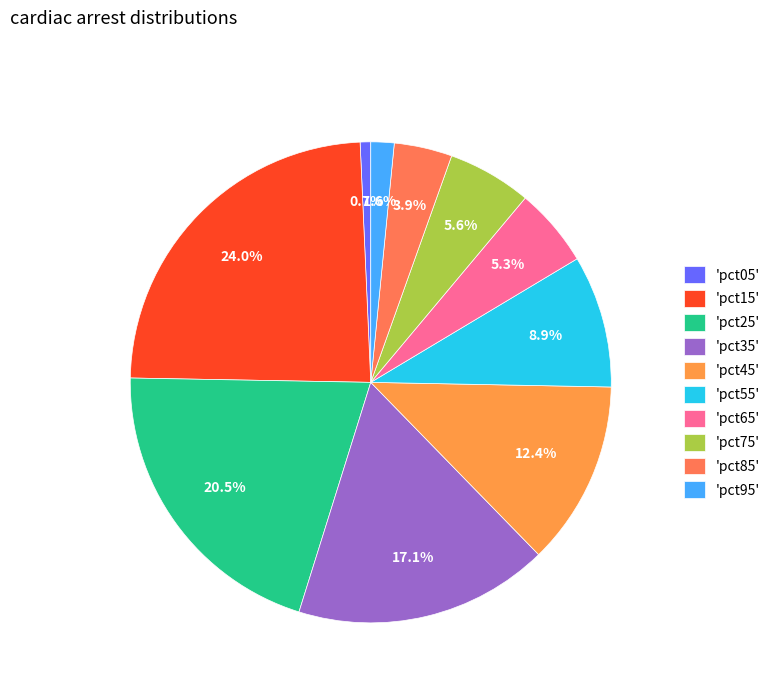

How many slices are in this pie chart?

10